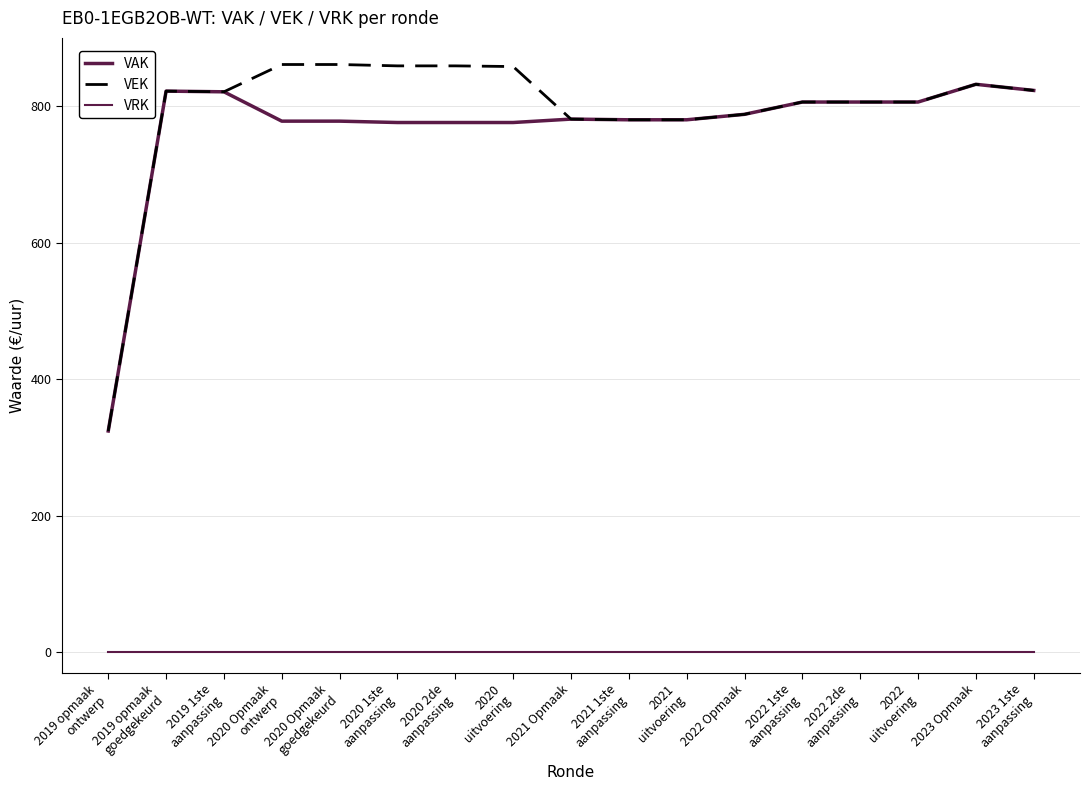

How many lines are shown in the chart?

3